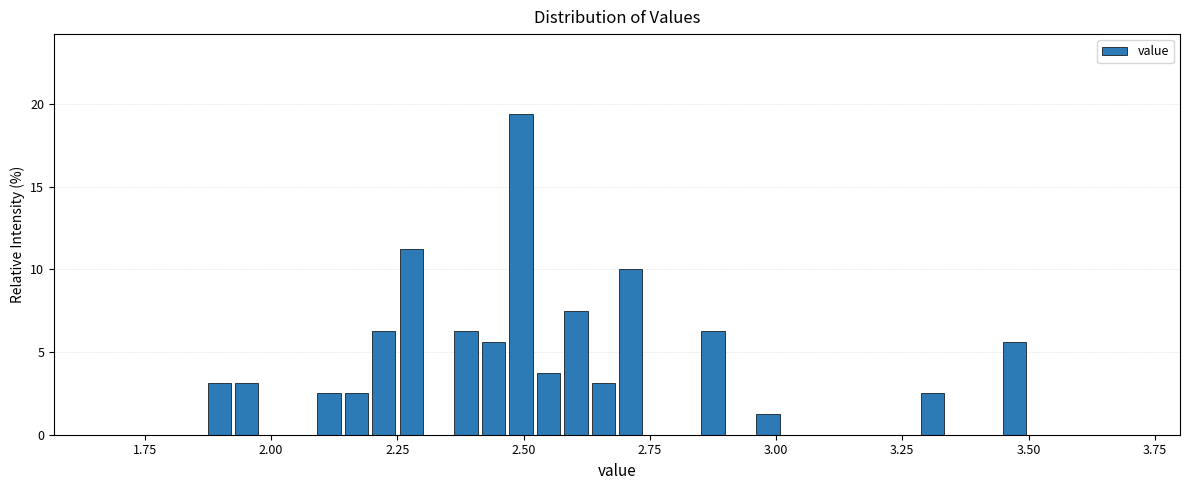

Around what value on the x-axis is the tallest bar? Give the approximate position of its centre, as read against the axis.

2.50